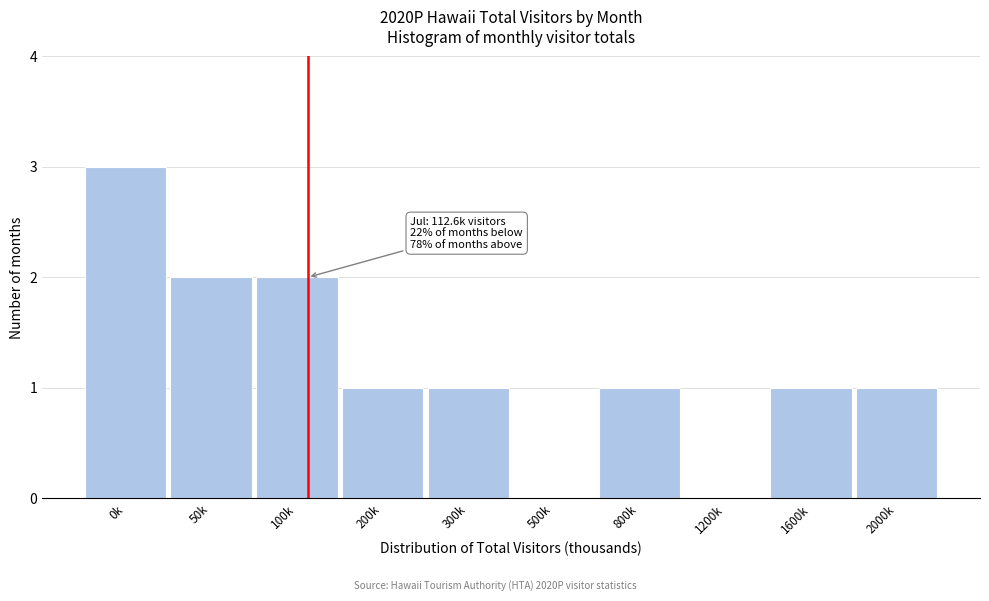

Reading left to right, list all the values displayed in this chart.

0k=3	50k=2	100k=2	200k=1	300k=1	500k=0	800k=1	1200k=0	1600k=1	2000k=1